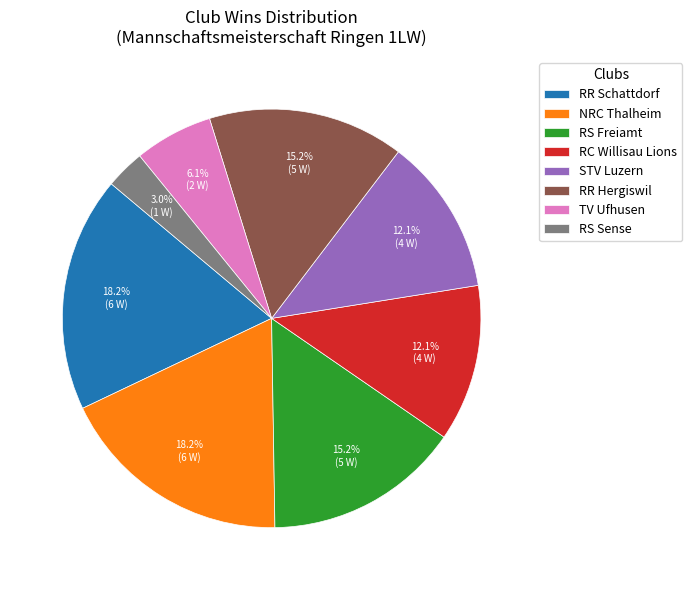

Is it true that RR Hergiswil is 2% of the pie?

False